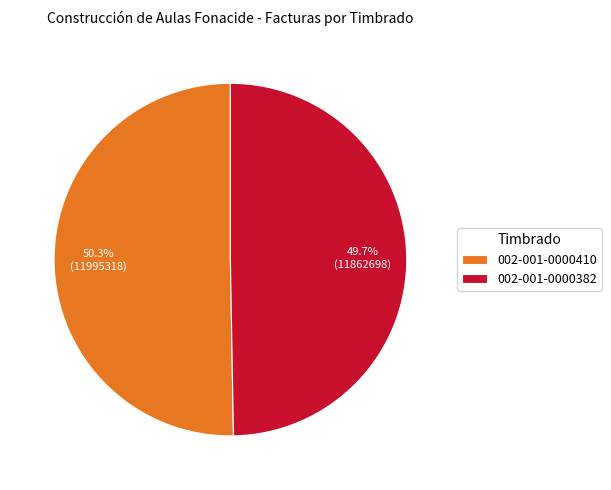

How many slices are in this pie chart?

2